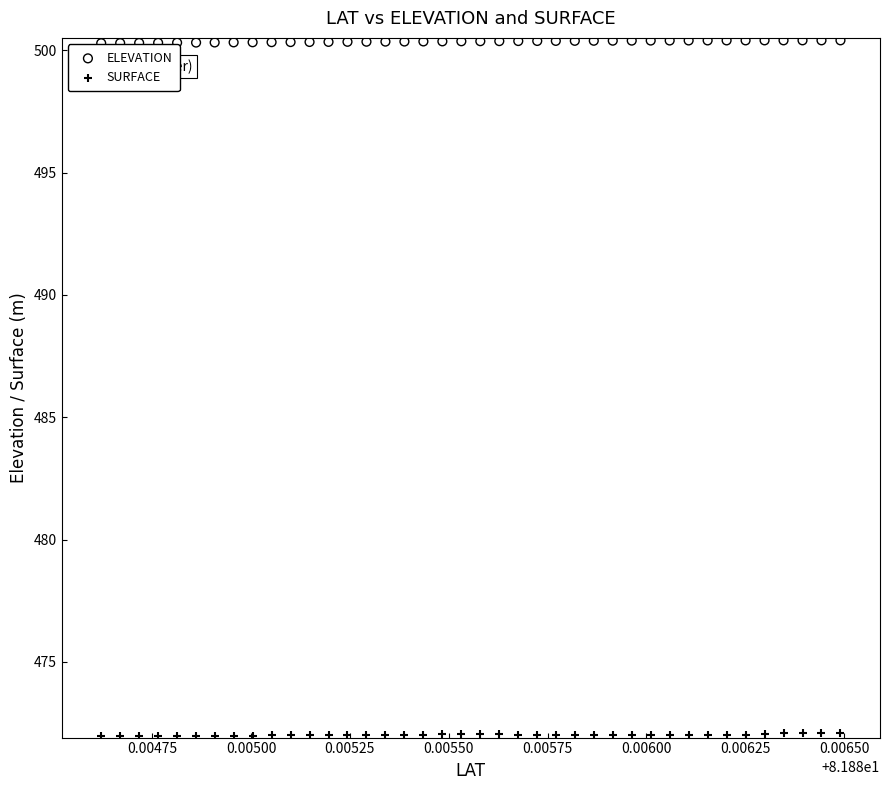

Which series reaches the maximum Y coordinate?

ELEVATION